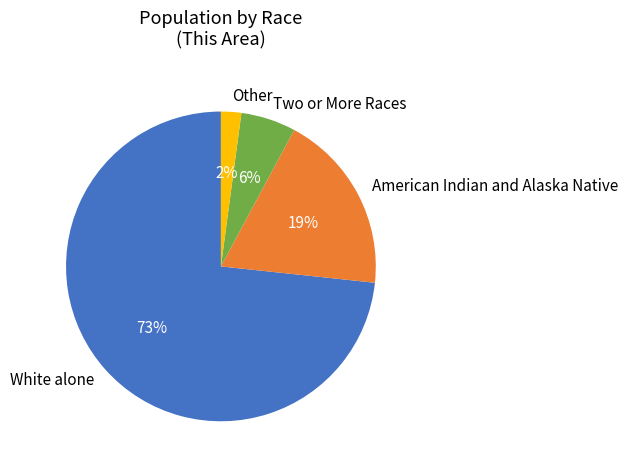

Which category accounts for the majority?

White alone